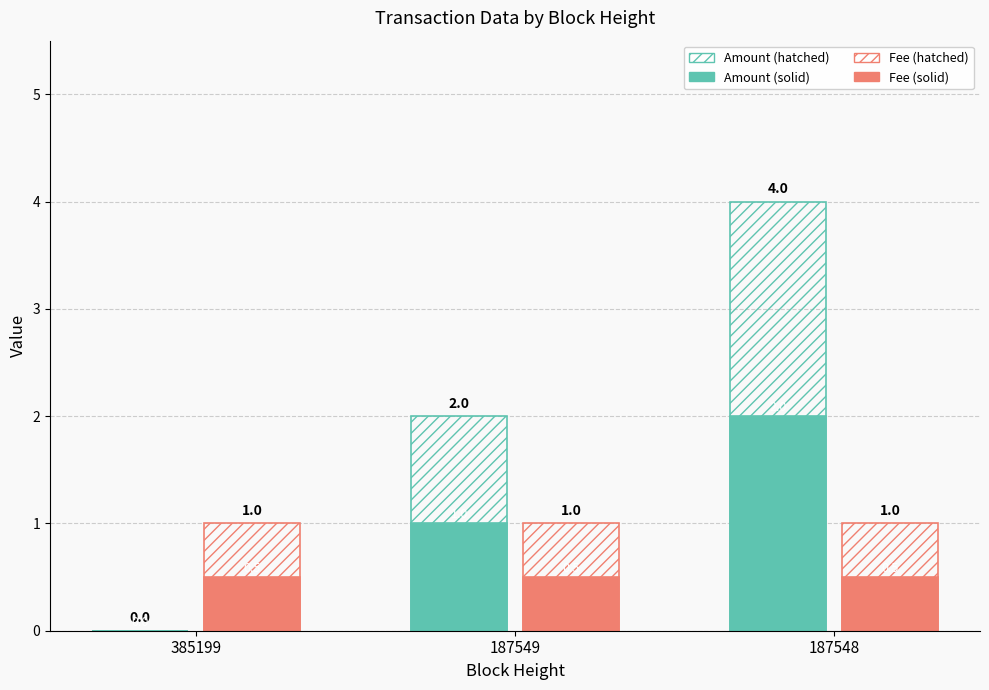

How many distinct data groups are displayed?

4